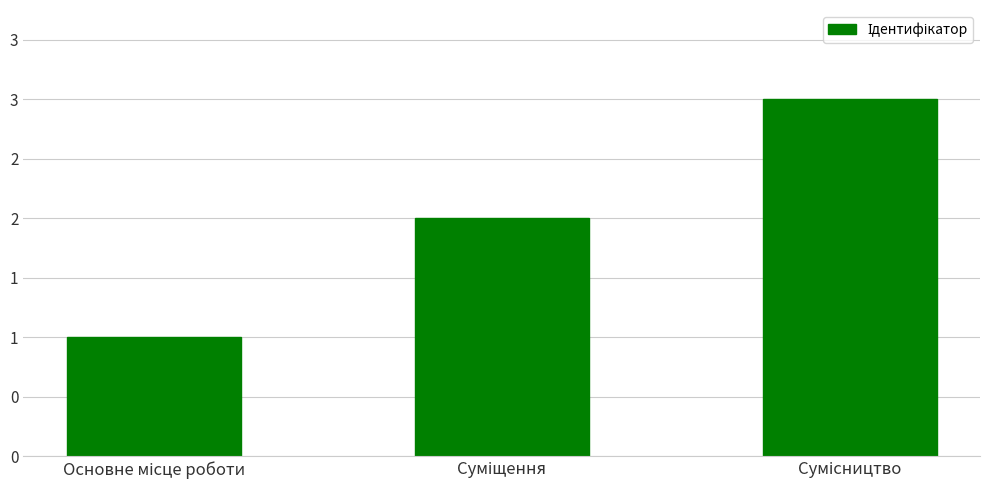

Does the chart contain any negative values?

No